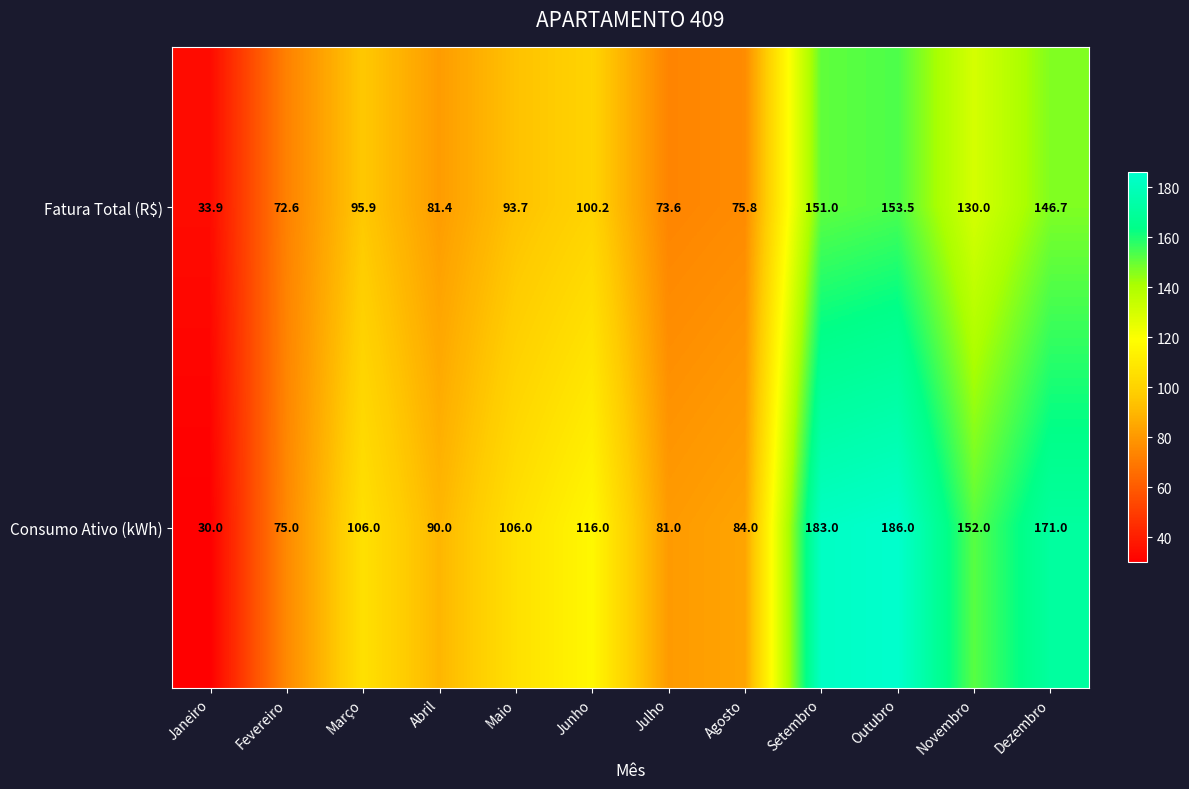

How many data points in Fatura Total (R$) are less than 95?

6